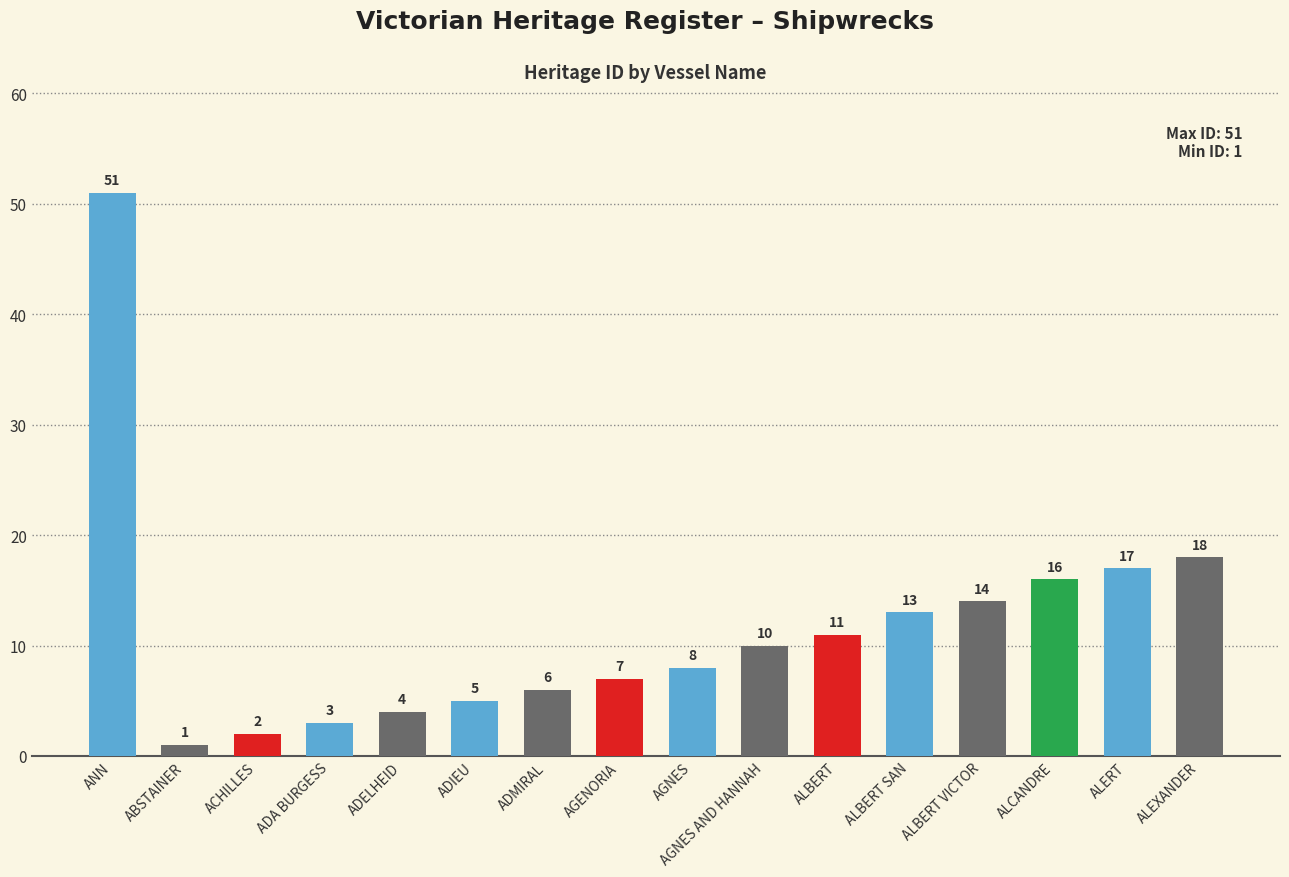

True or false: the data shows 12 at ALEXANDER.

False